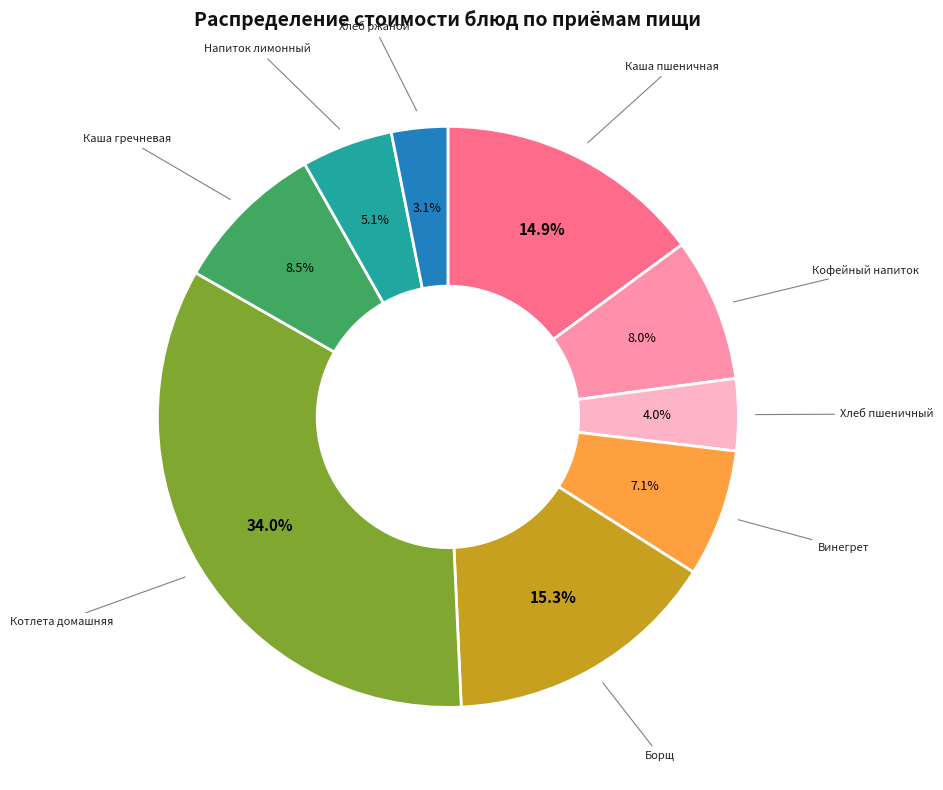

Is Напиток лимонный the majority of the pie?

No